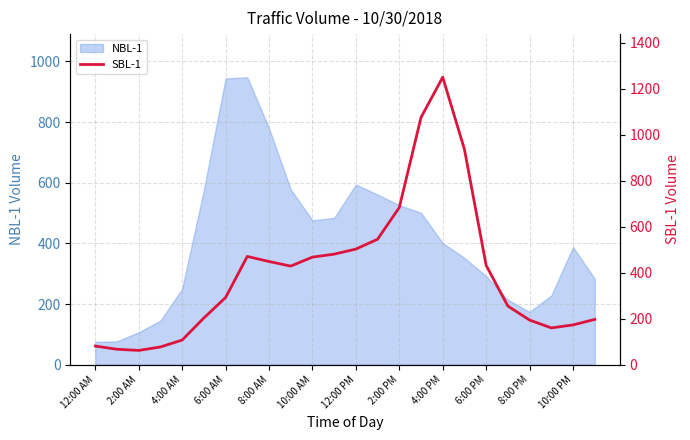

What is the maximum value for NBL-1?

948